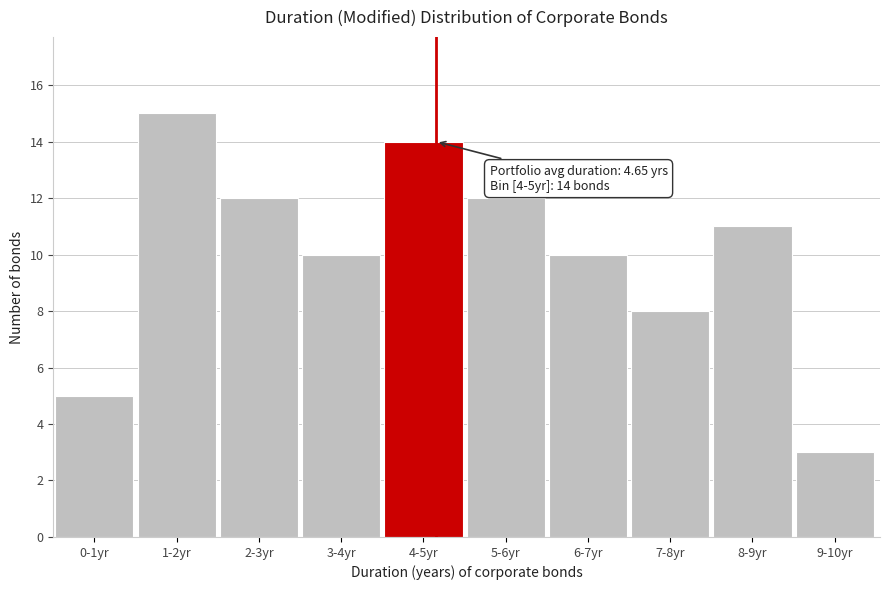

Reading left to right, list all the values displayed in this chart.

0-1yr=5	1-2yr=15	2-3yr=12	3-4yr=10	4-5yr=14	5-6yr=12	6-7yr=10	7-8yr=8	8-9yr=11	9-10yr=3